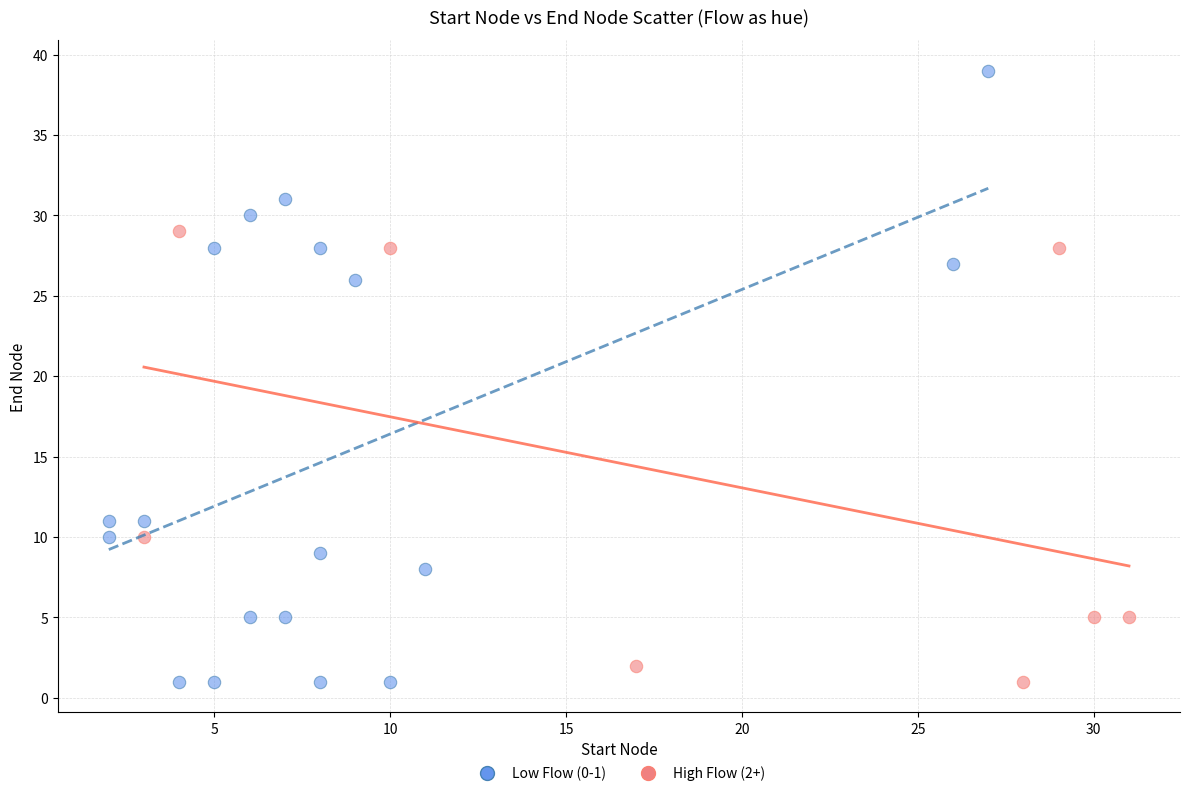

Which series contains the highest Y value?

Low Flow (0-1)